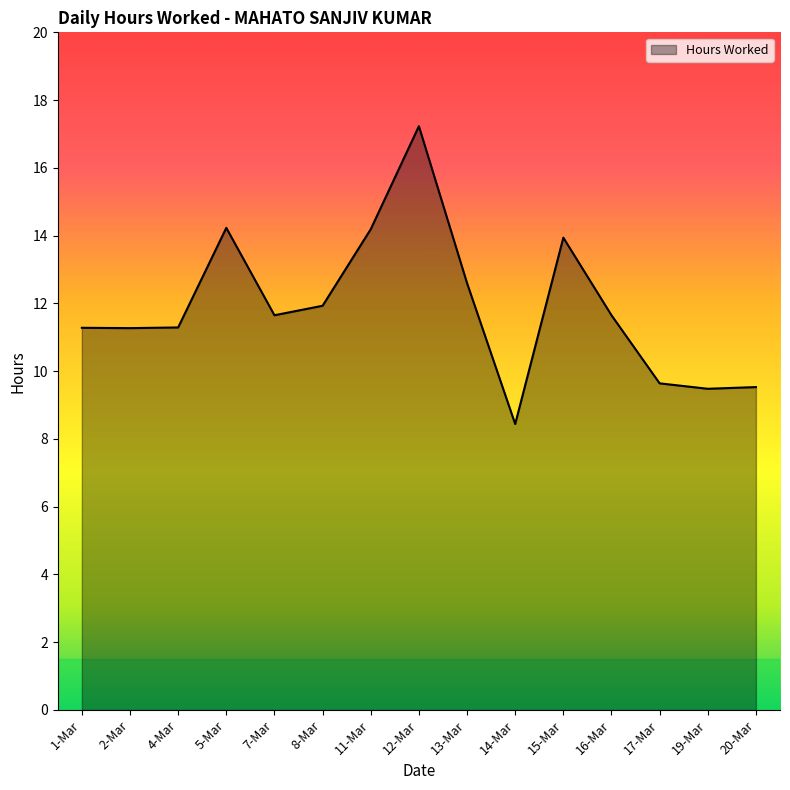

Which category has the highest value across all series?

12-Mar